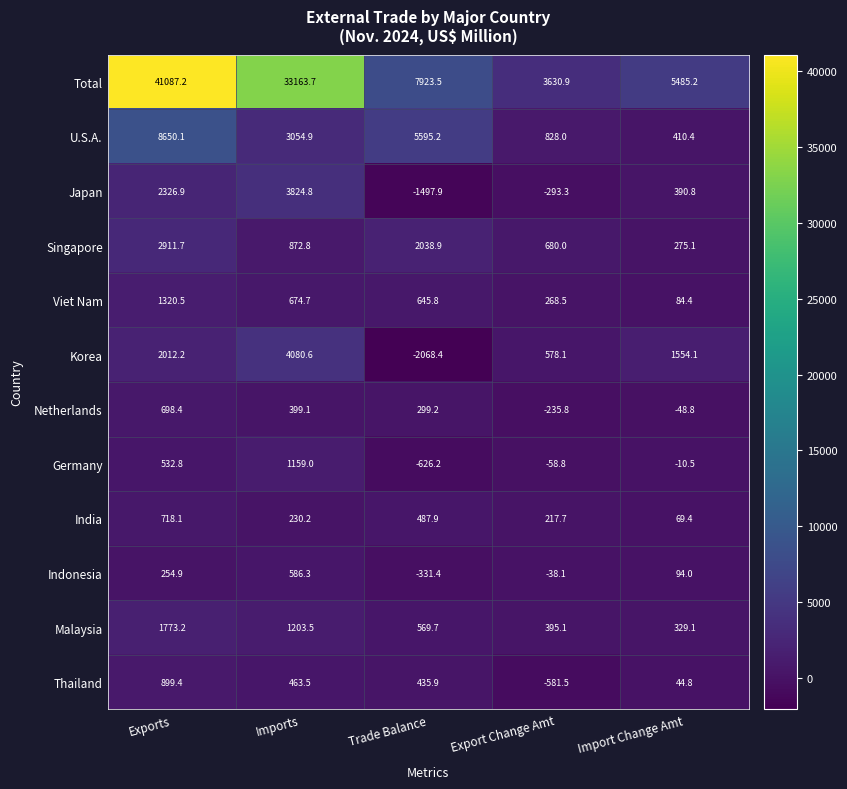

Rank the series by their maximum value, from lowest to highest.

Indonesia, Netherlands, India, Thailand, Germany, Viet Nam, Malaysia, Singapore, Japan, Korea, U.S.A., Total